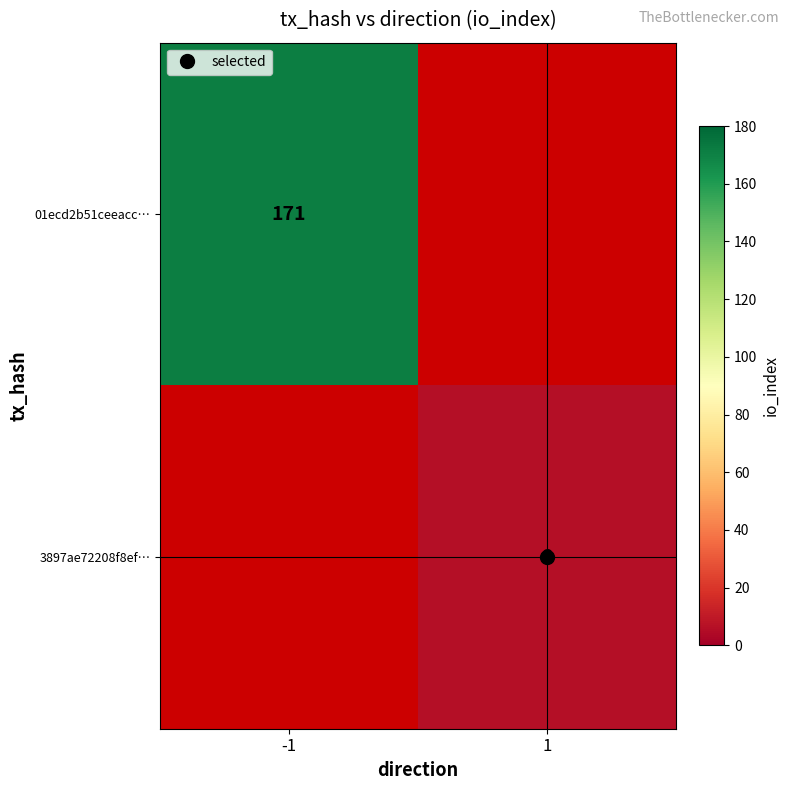

How many values in 3897ae72208f8ef… are above zero?

1